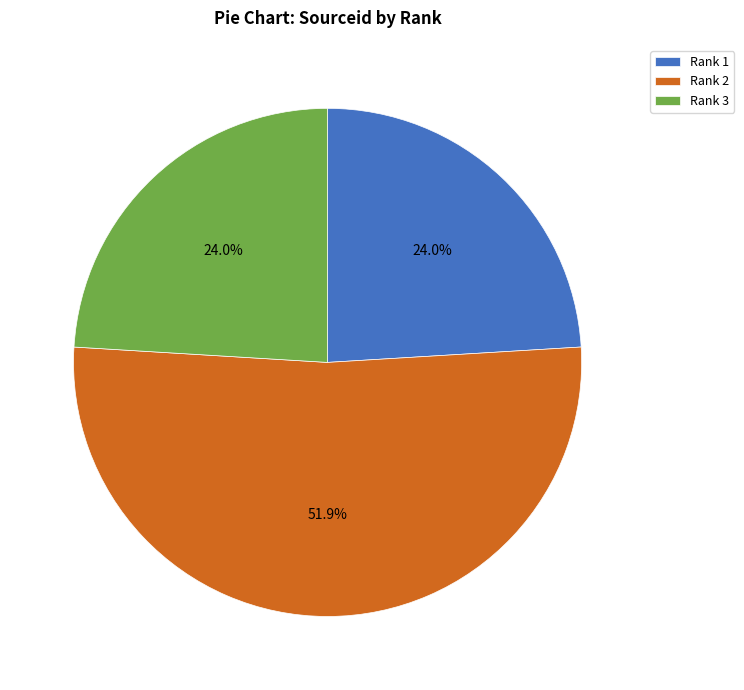

Which has a higher value, Rank 2 or Rank 3?

Rank 2